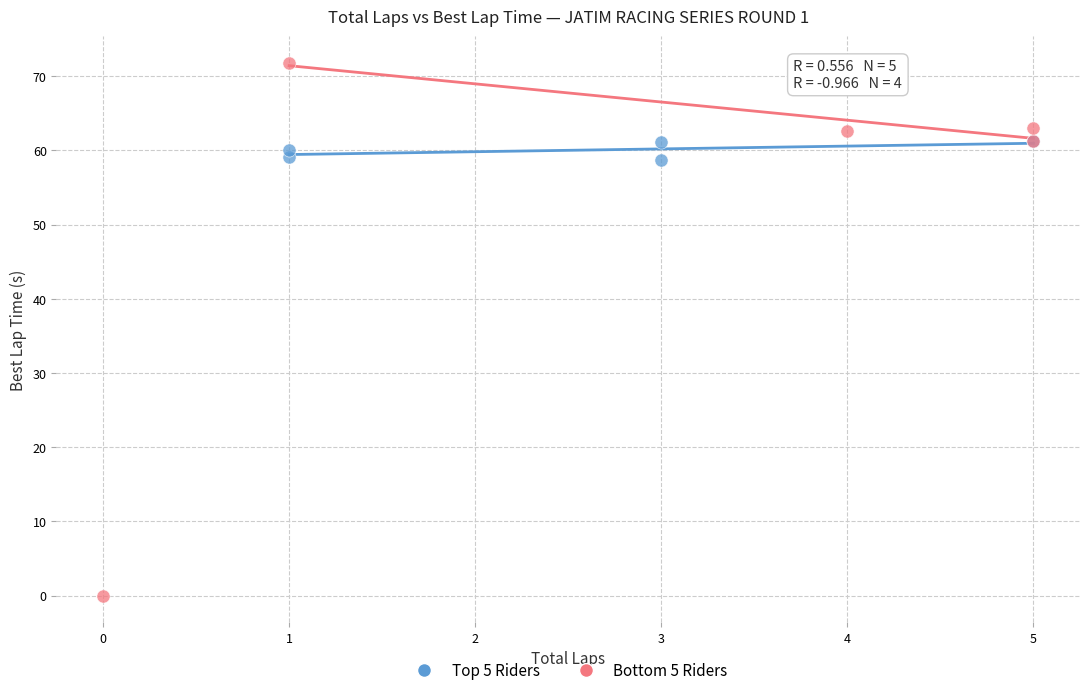

What are all the series names shown in the legend?

Top 5 Riders, Bottom 5 Riders